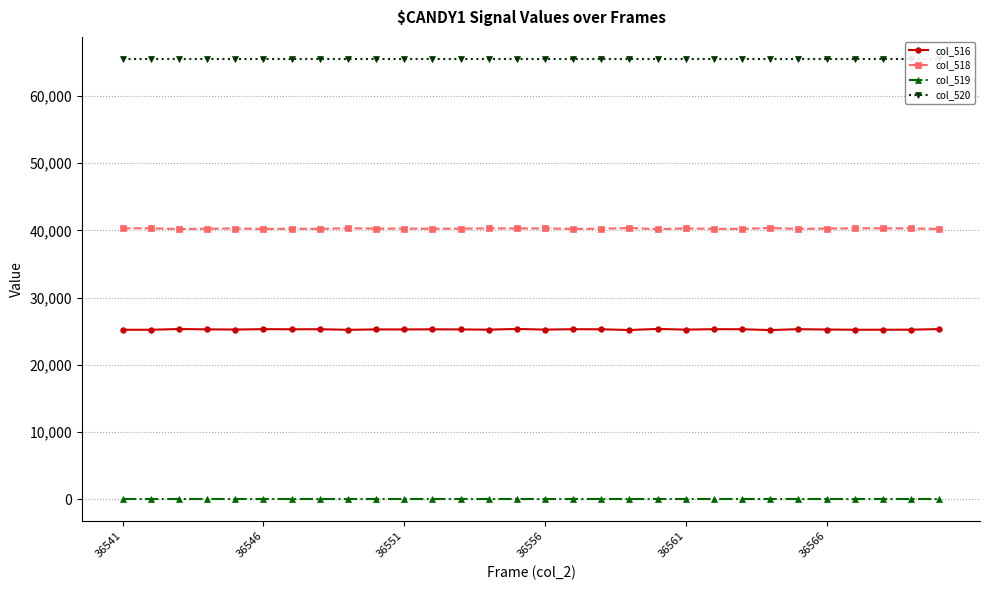

True or false: col_520 and col_518 cross at least once.

False